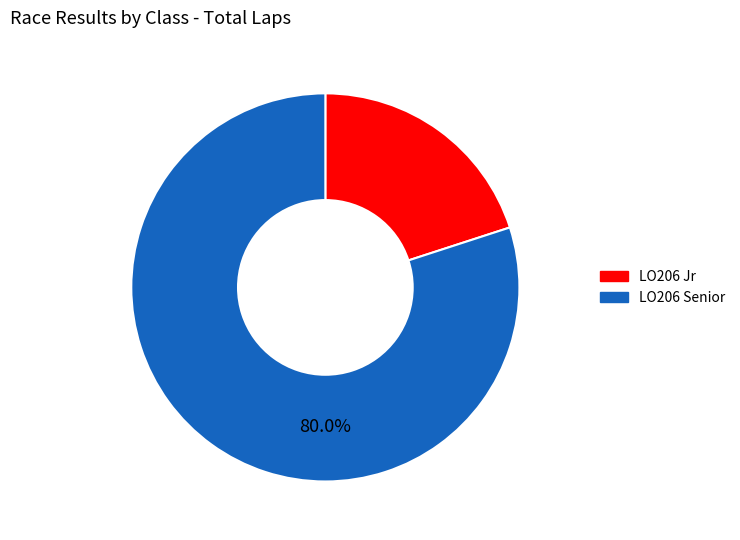

Is there any slice that represents more than half of the pie?

Yes